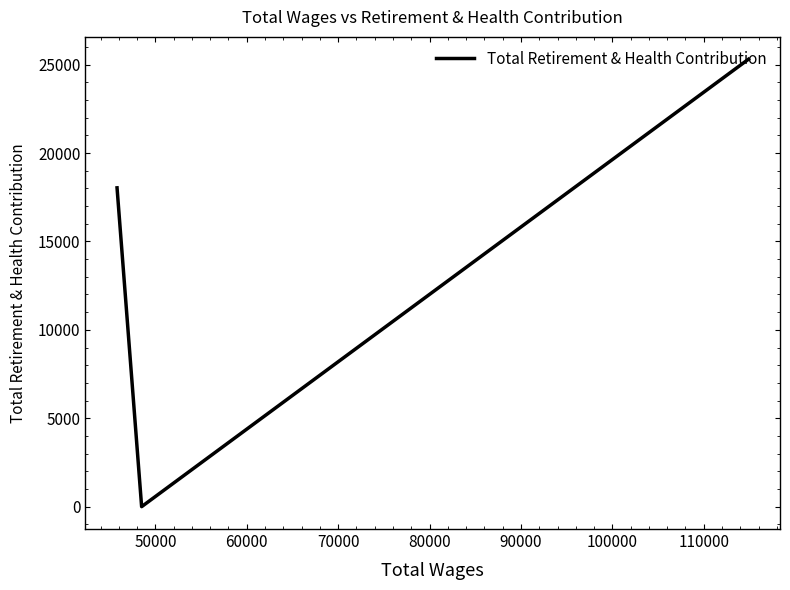

What is the sum of all values?

43333